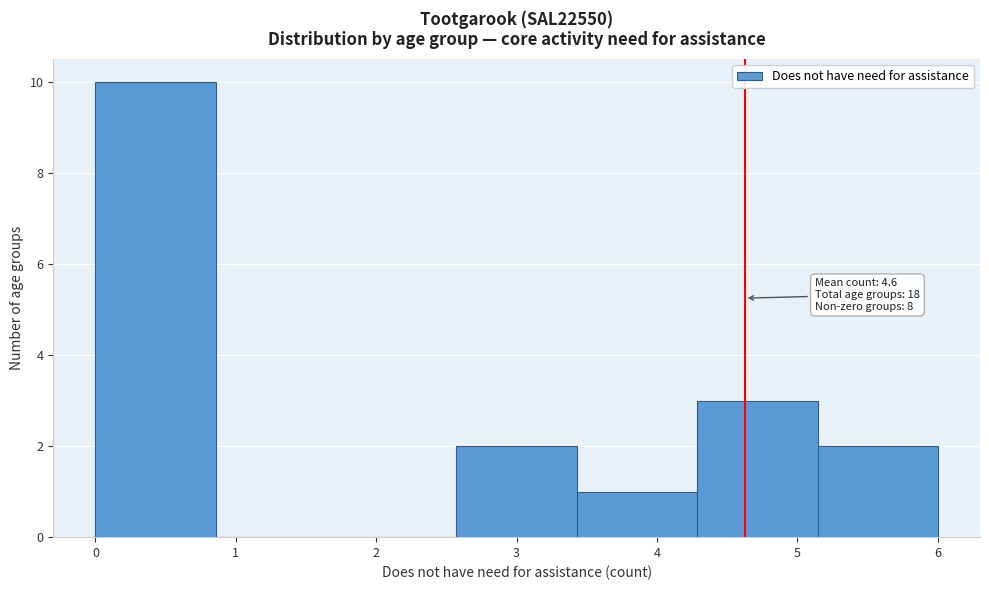

Which range on the x-axis has the tallest bar?

0.0 to 0.9